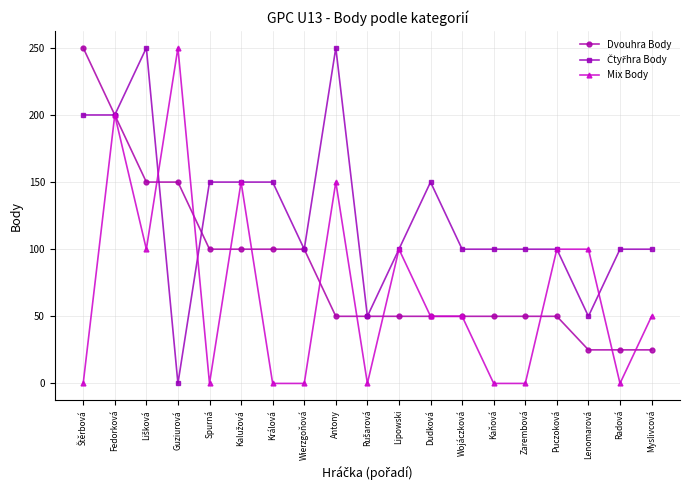

What is the label of the 15th point from the left?

Zarembová